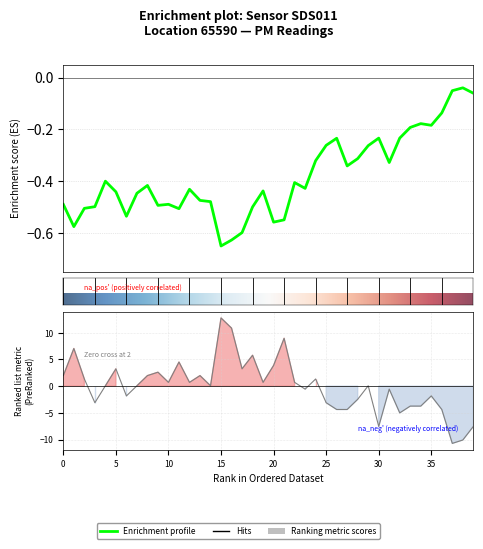

True or false: the data has more than 1 interior local peaks.

True